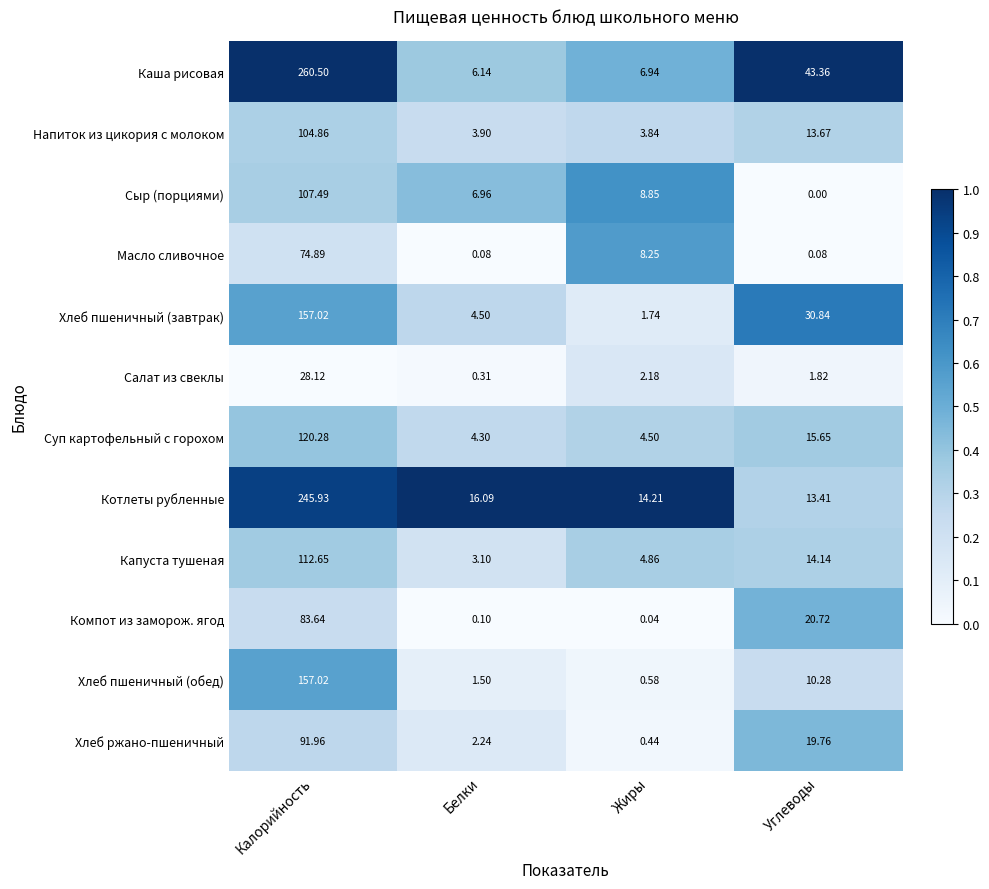

Which series changed the most between Белки and Жиры?

Масло сливочное